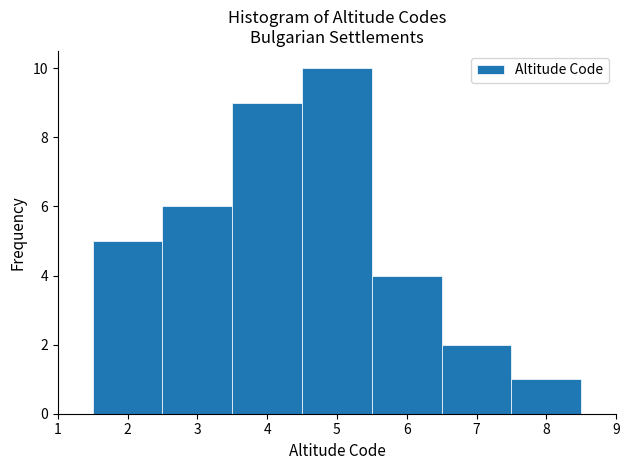

Over which range of the x-axis is the bar tallest?

4.5 to 5.5